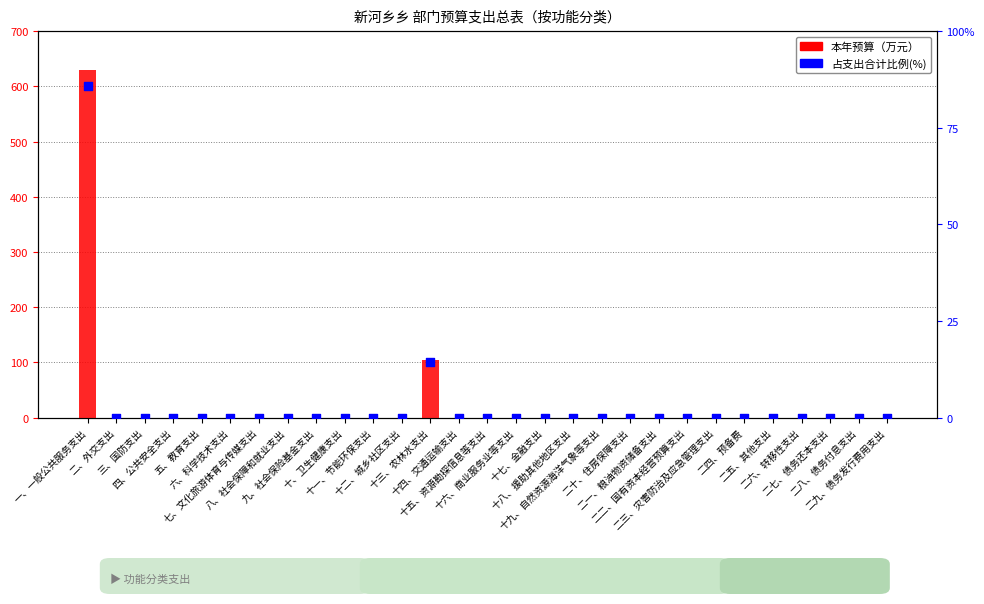

Which series contains the lowest Y value?

本年预算（万元）